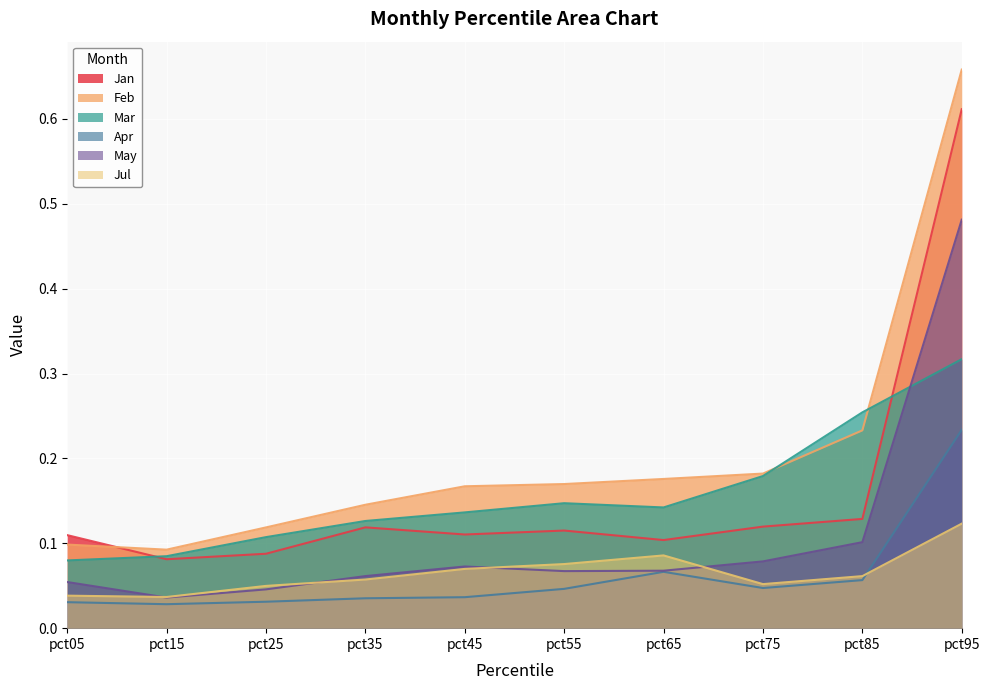

List the series in order of their peak value, highest first.

Feb, Jan, May, Mar, Apr, Jul